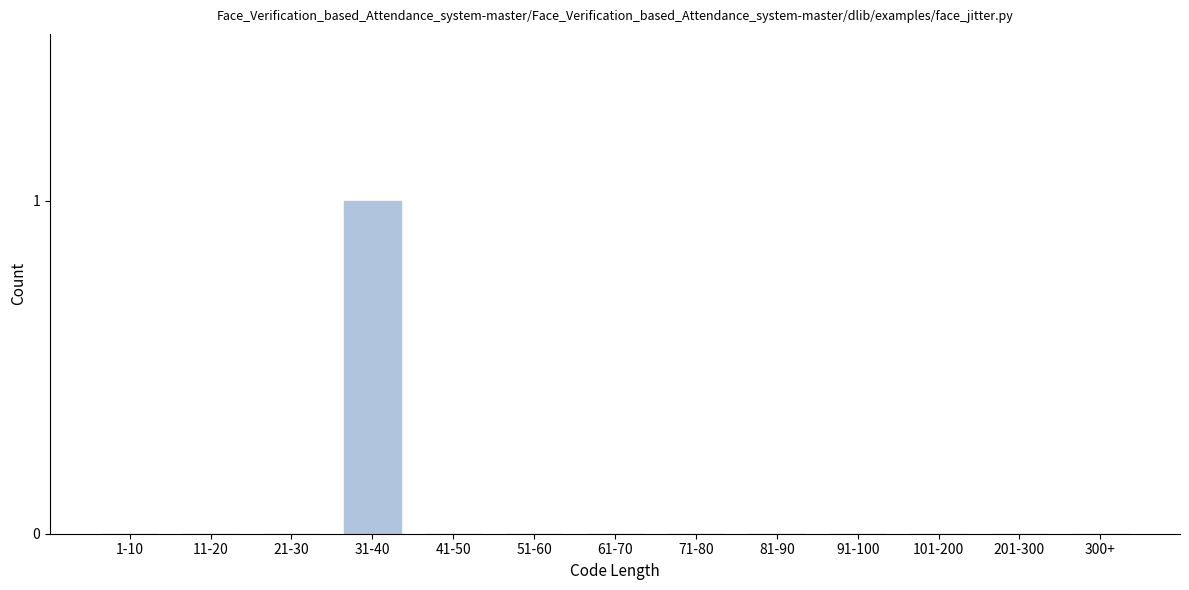

Reading left to right, what are all the values shown in this chart?

1-10=0	11-20=0	21-30=0	31-40=1	41-50=0	51-60=0	61-70=0	71-80=0	81-90=0	91-100=0	101-200=0	201-300=0	300+=0